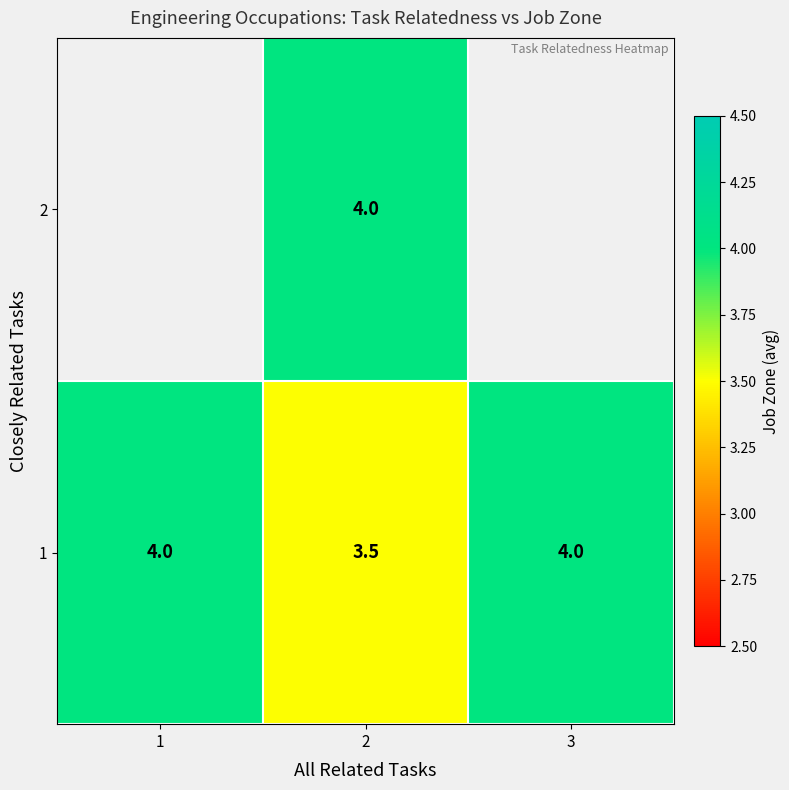

What is the minimum value for 1?

3.5